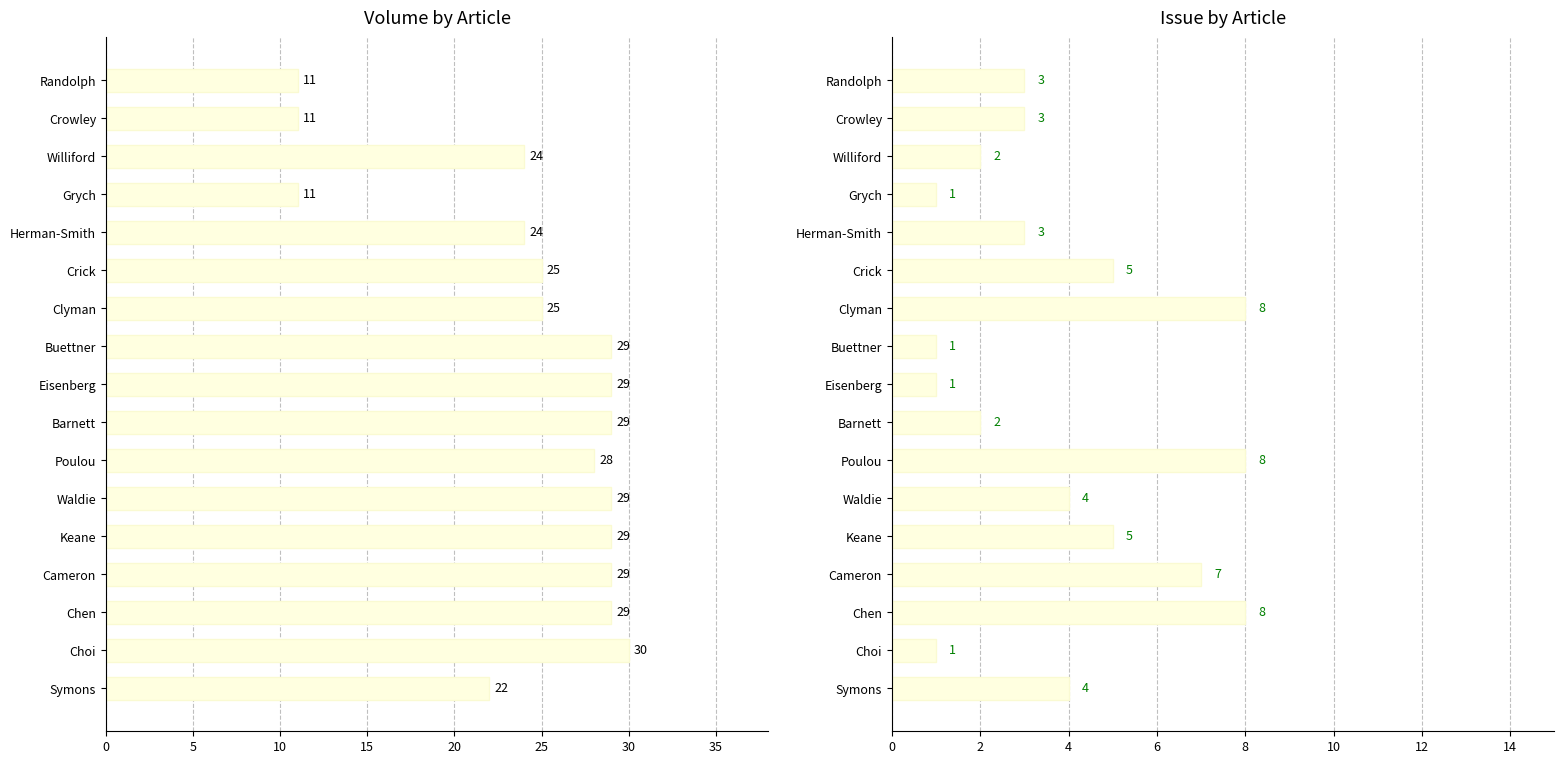

List the series in order of their overall mean, lowest first.

Issue, Volume